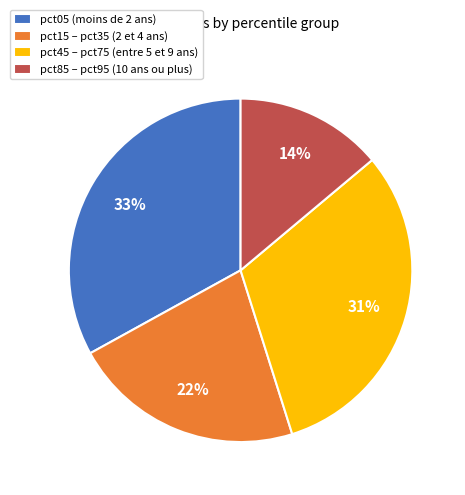

What is the smallest slice in the pie chart?

pct85 – pct95 (10 ans ou plus)